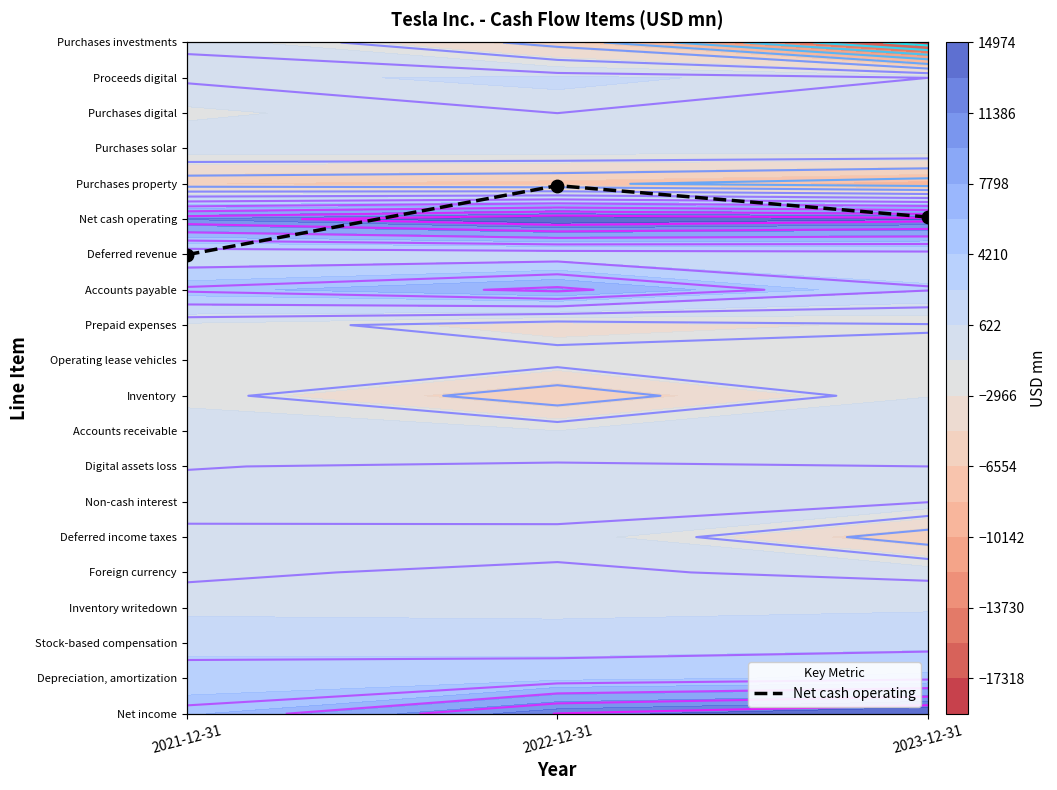

At which label does the data first exceed 14?

2022-12-31